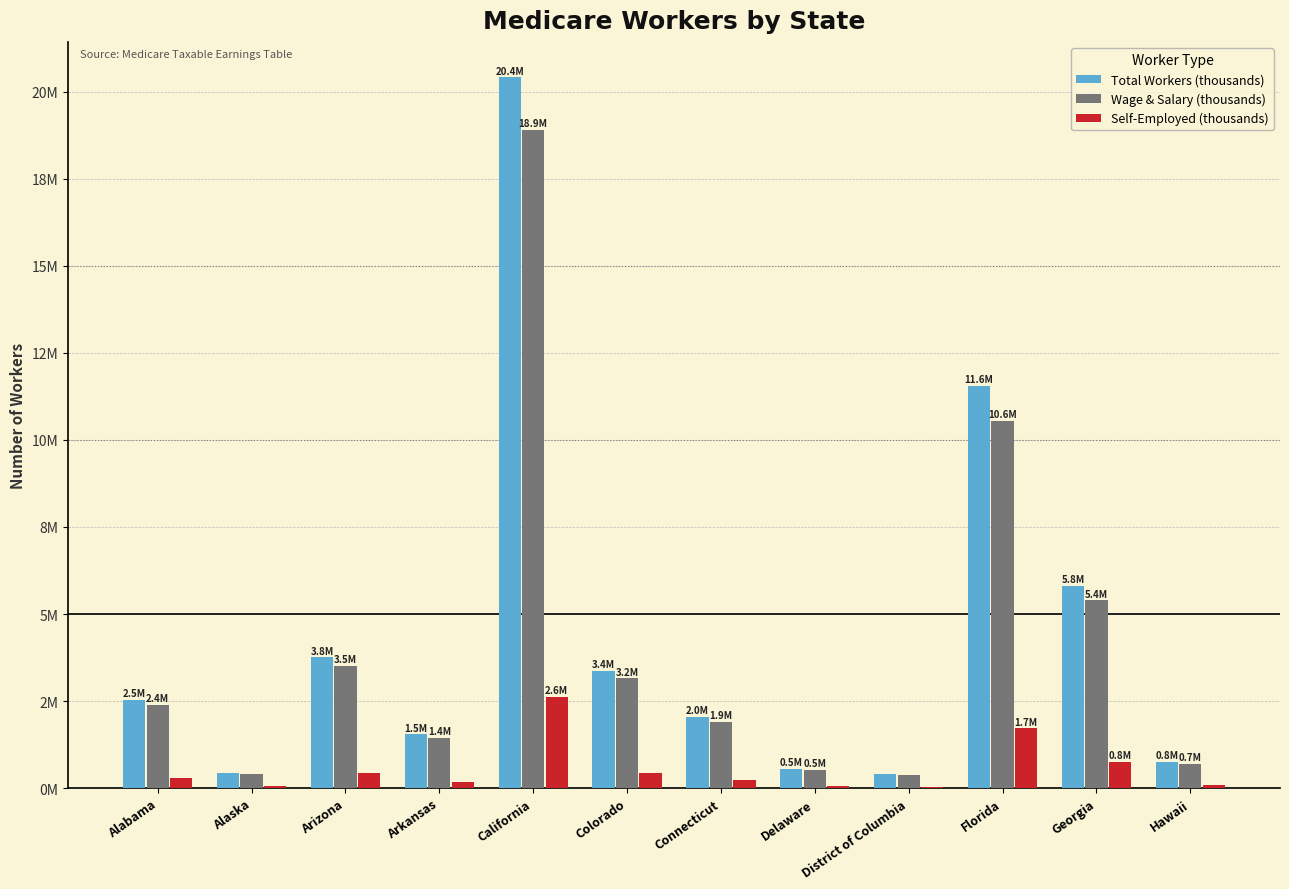

Does the chart contain stacked bars?

No